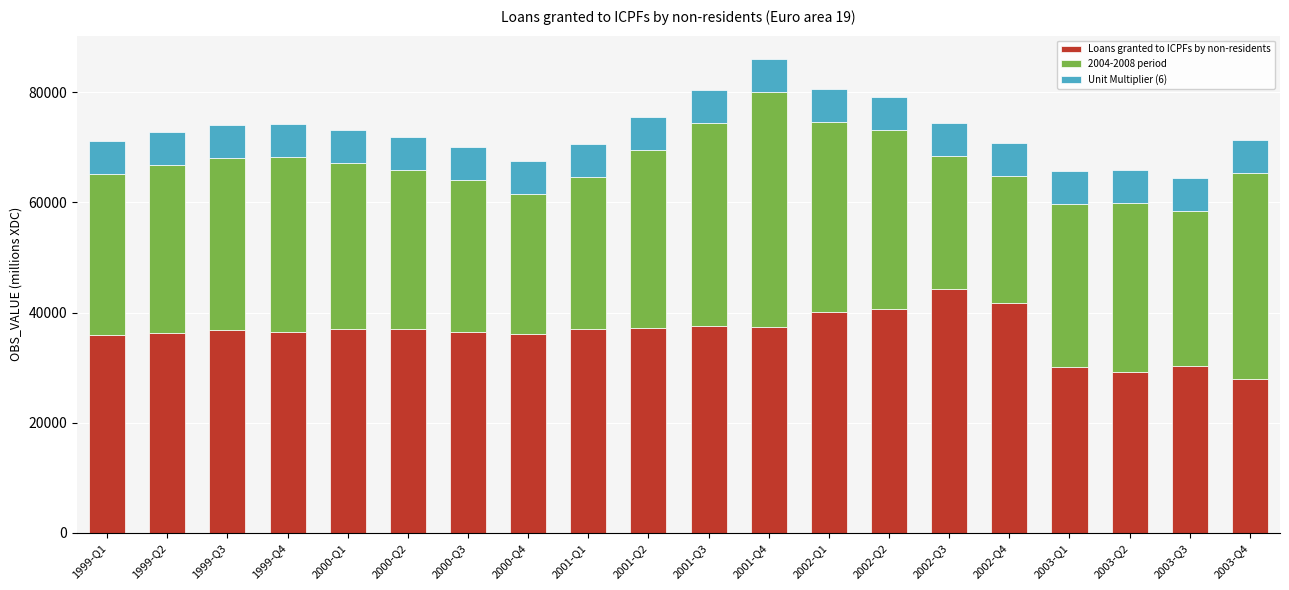

What is the total value across all series at 2003-Q1?

65680.6